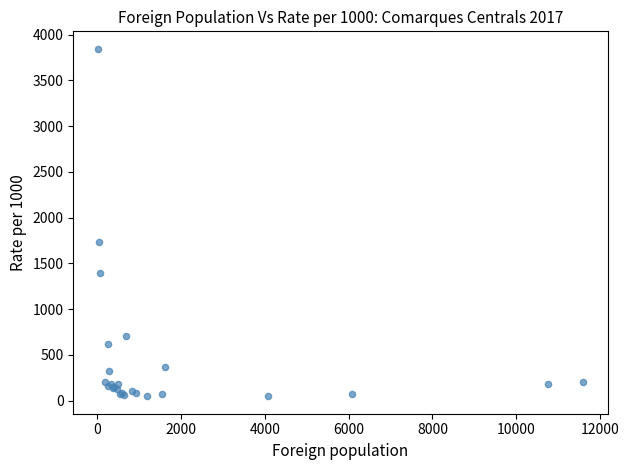

What Y value in the scatter plot is closest to 1946?

1739